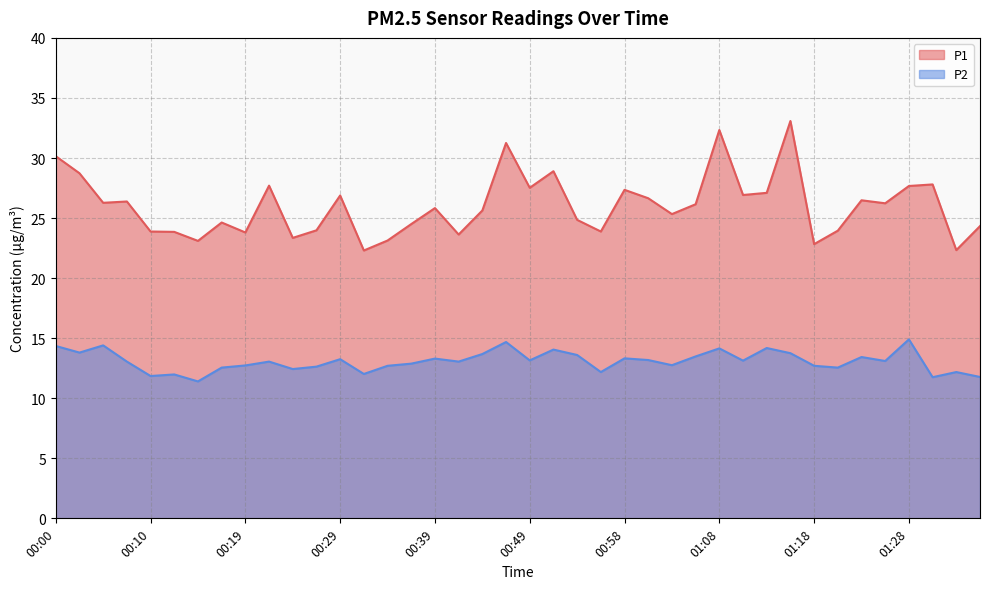

True or false: P1 and P2 cross at least once.

False